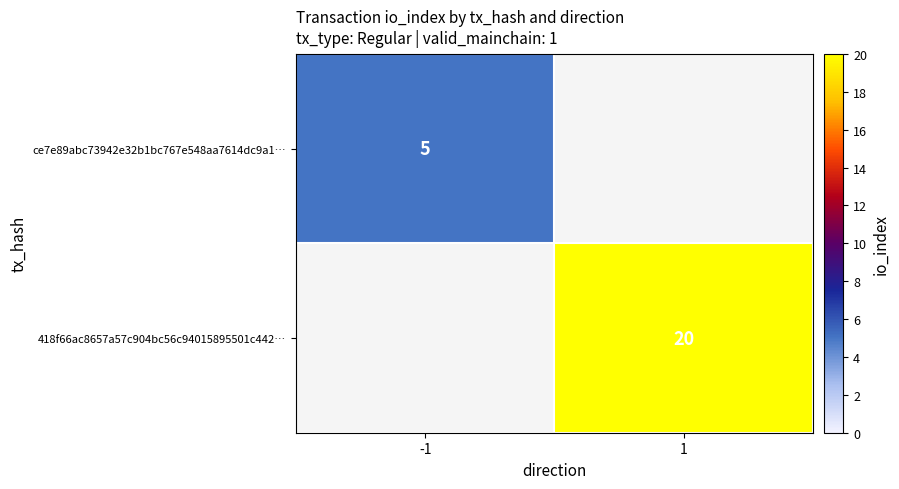

True or false: 418f66ac8657a57c904bc56c94015895501c442… has a value of 6 at 1.

False